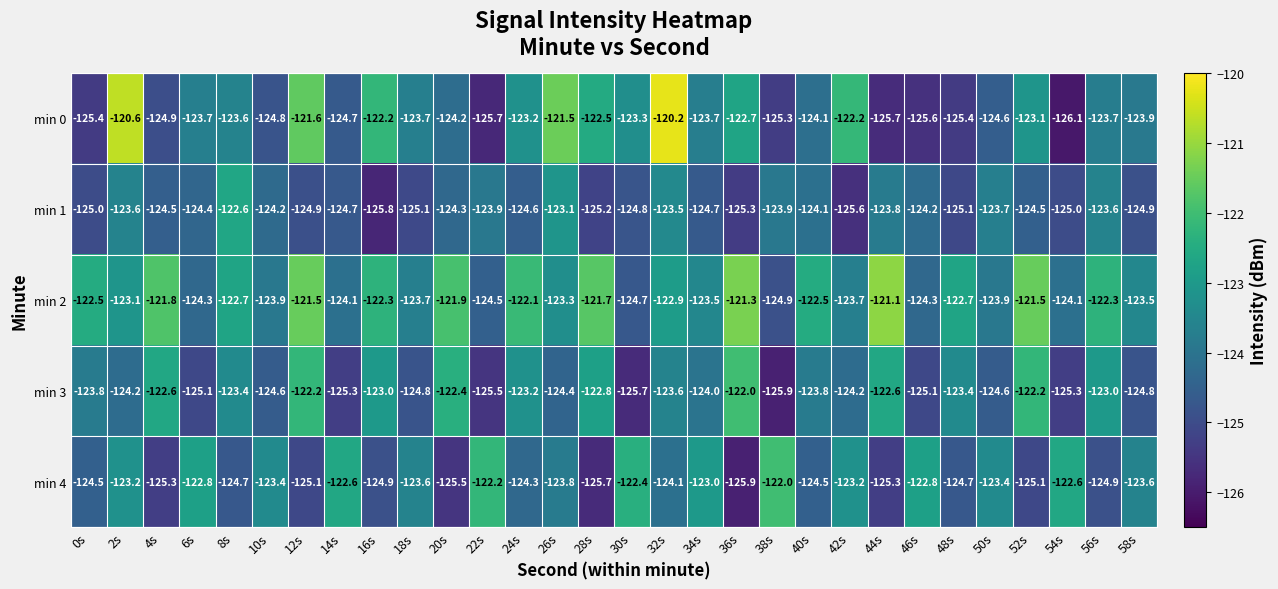

The value of min 0 at 16s is -122.2. True or false?

True